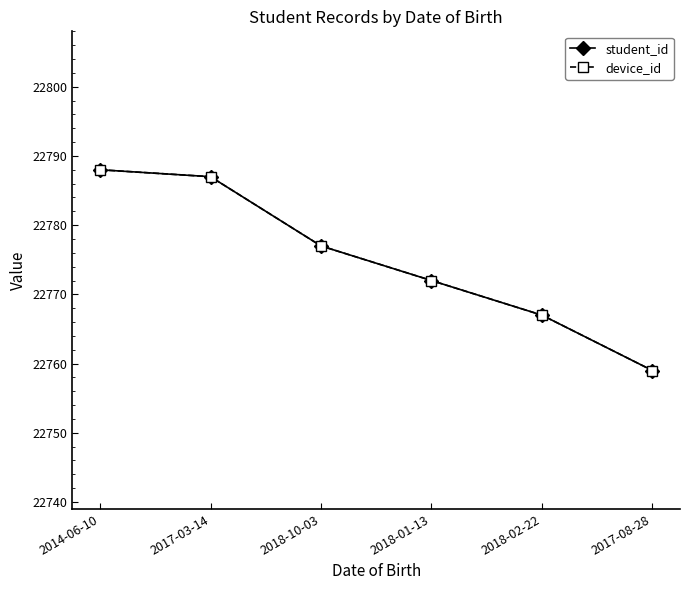

Does the chart have visible grid lines?

No